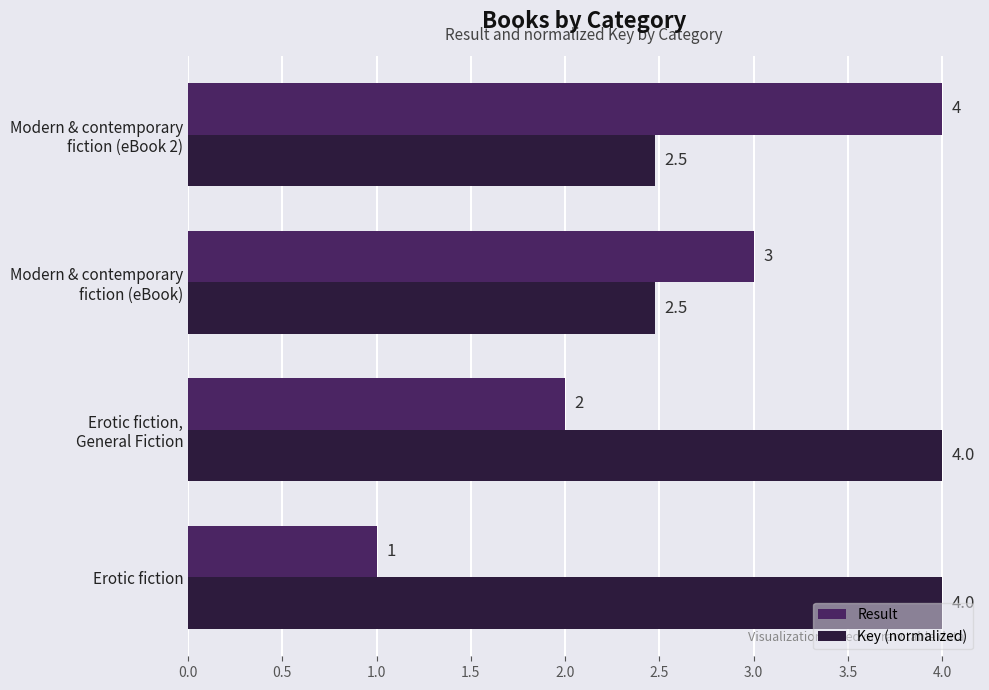

At which category is the sum across all series the highest?

Modern & contemporary
fiction (eBook 2)